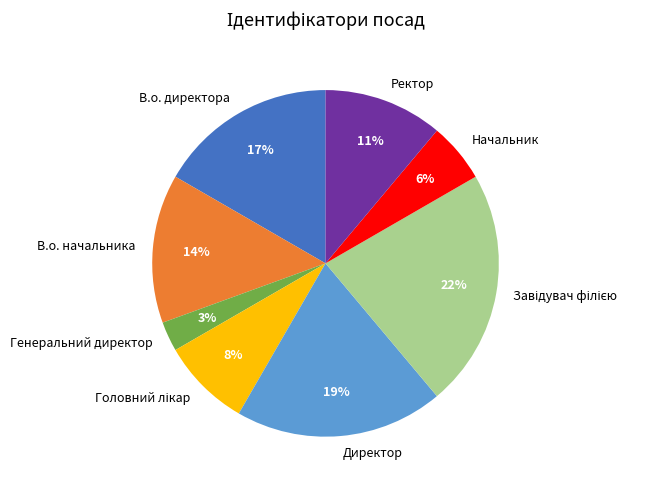

To the nearest percent, what percentage of the pie is Генеральний директор?

3%